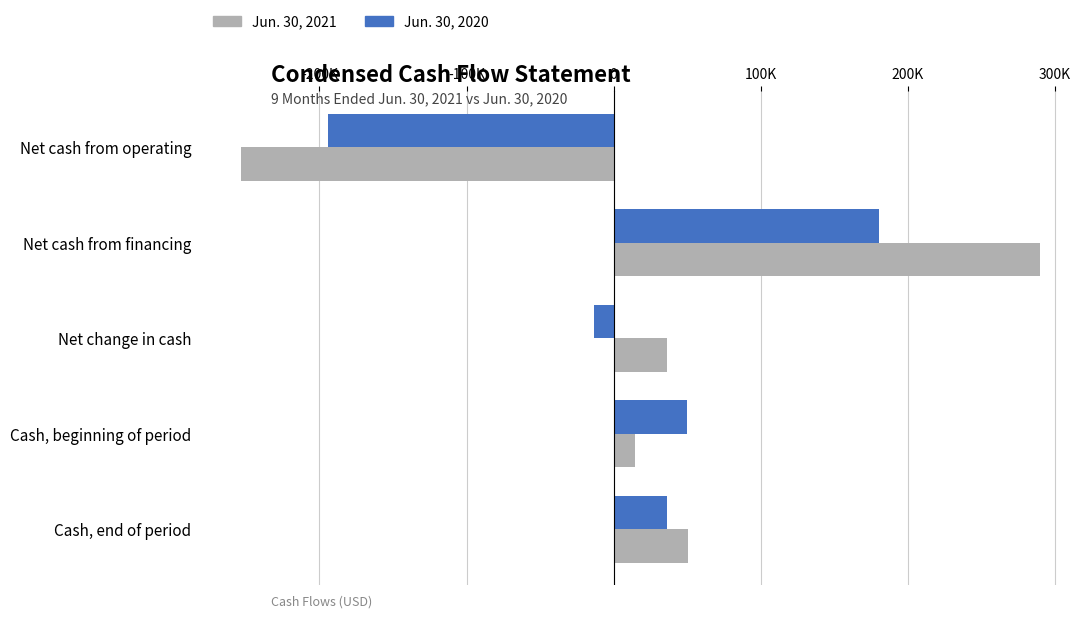

What are all the series names shown in the legend?

Jun. 30, 2021, Jun. 30, 2020